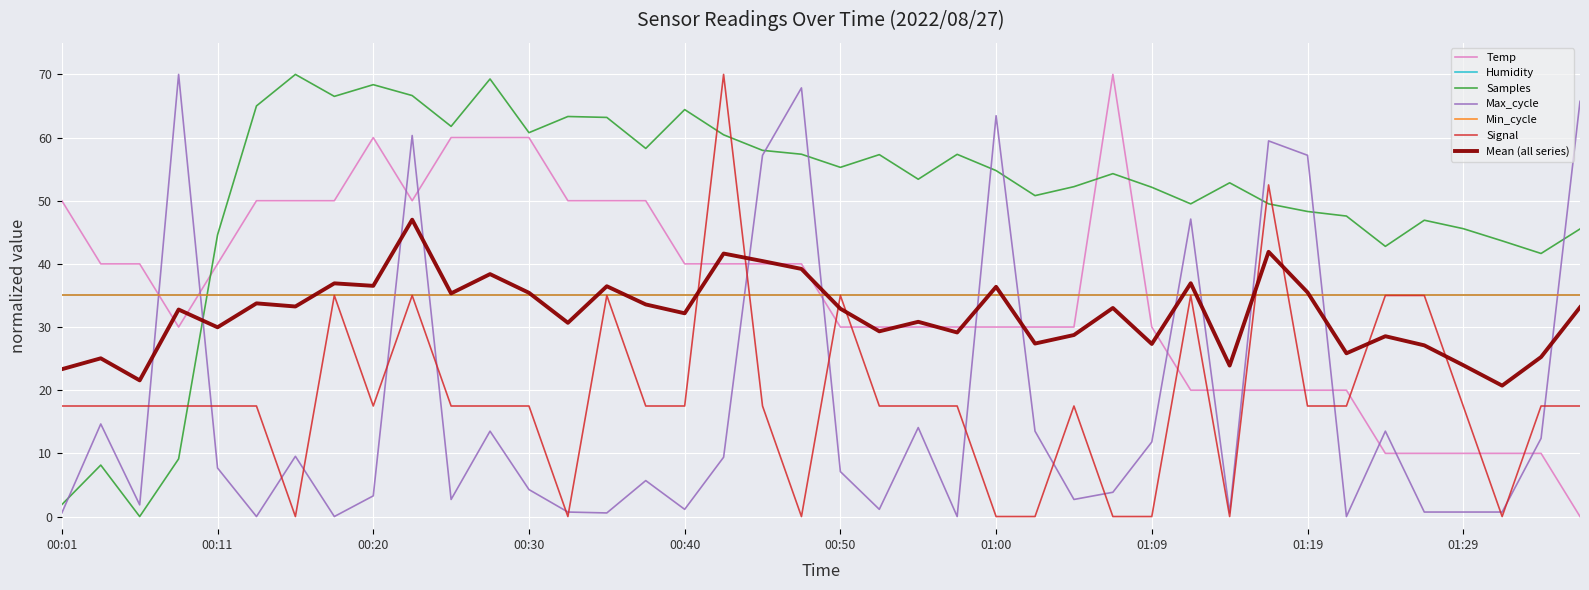

Does the chart display data point markers on the line(s)?

No